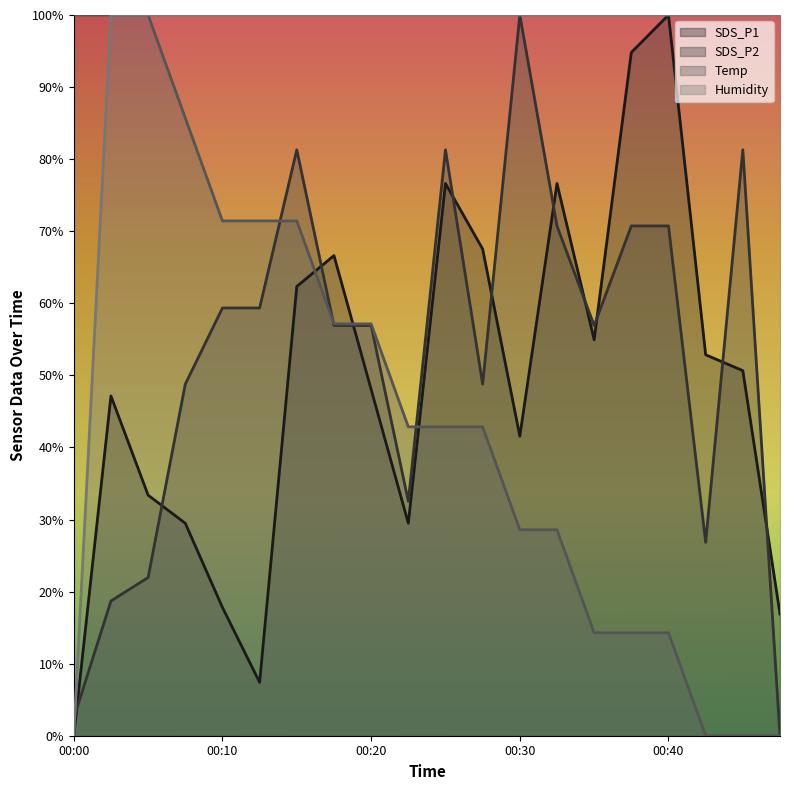

The Humidity series shows 1.0 at 00:27. True or false?

True